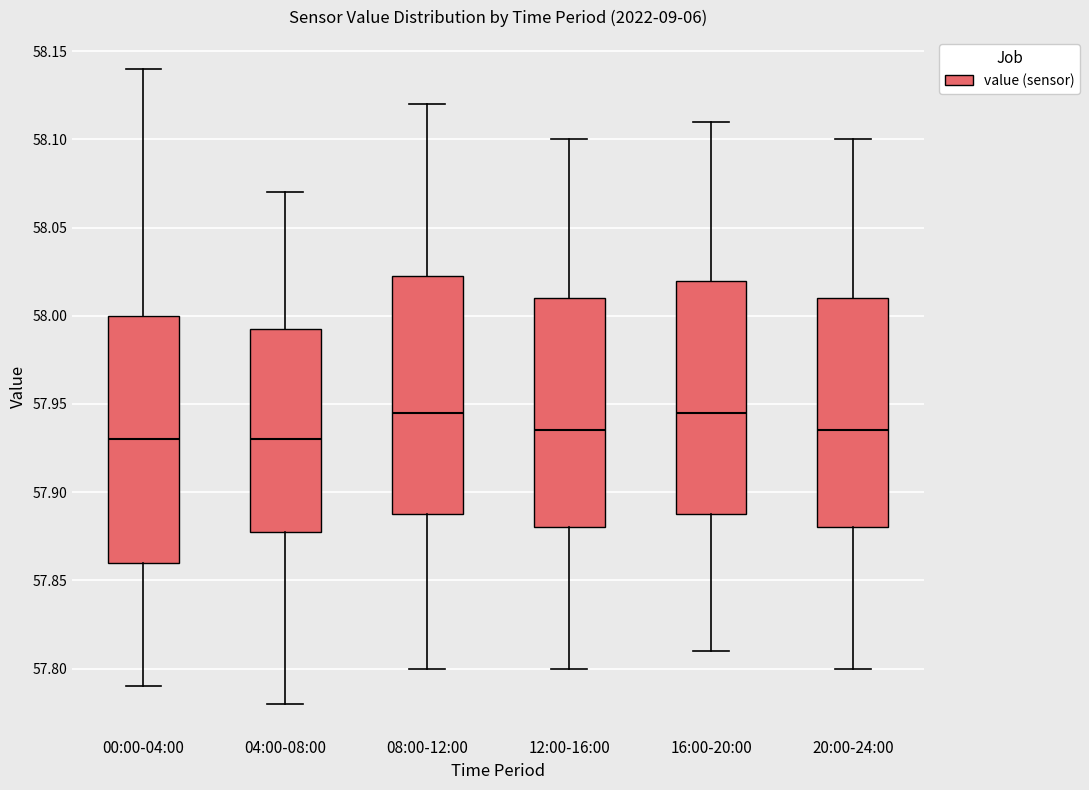

Which box is the tallest, from its lower edge to its upper edge?

00:00-04:00